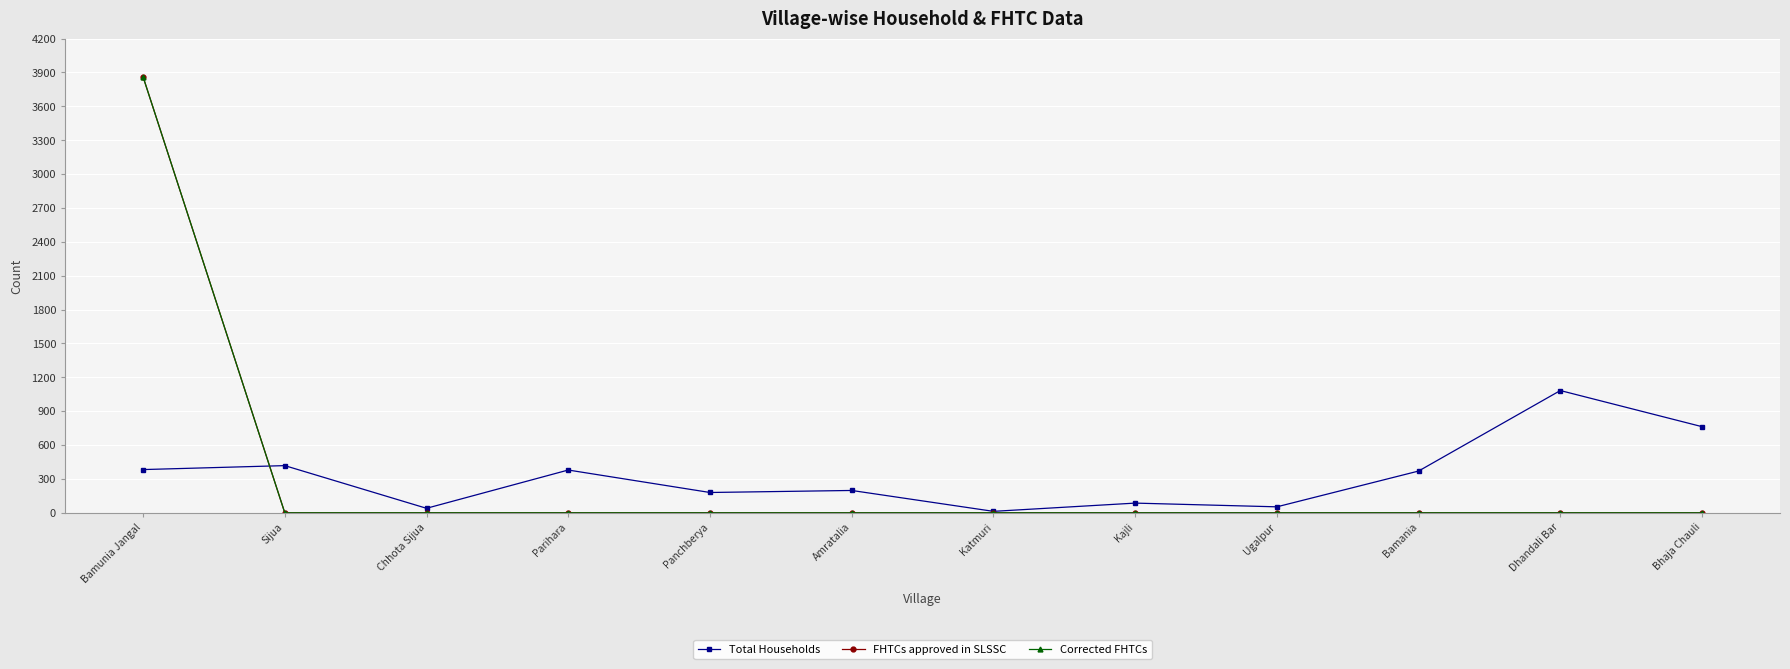

What is the difference between the maximum and second lowest values in the Total Households series?

1043